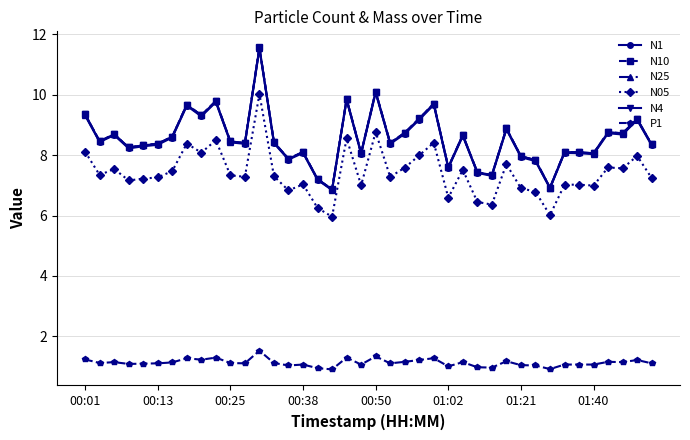

What is the maximum value for N10?

11.6